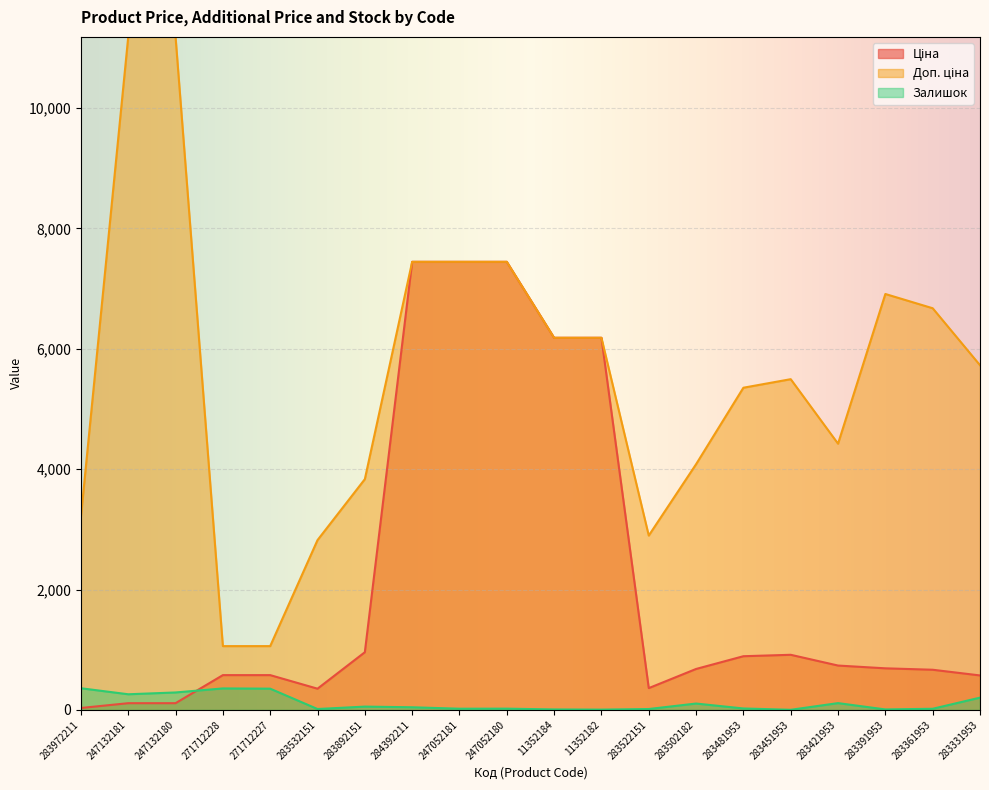

How many intersections are there between Ціна and Залишок?

1